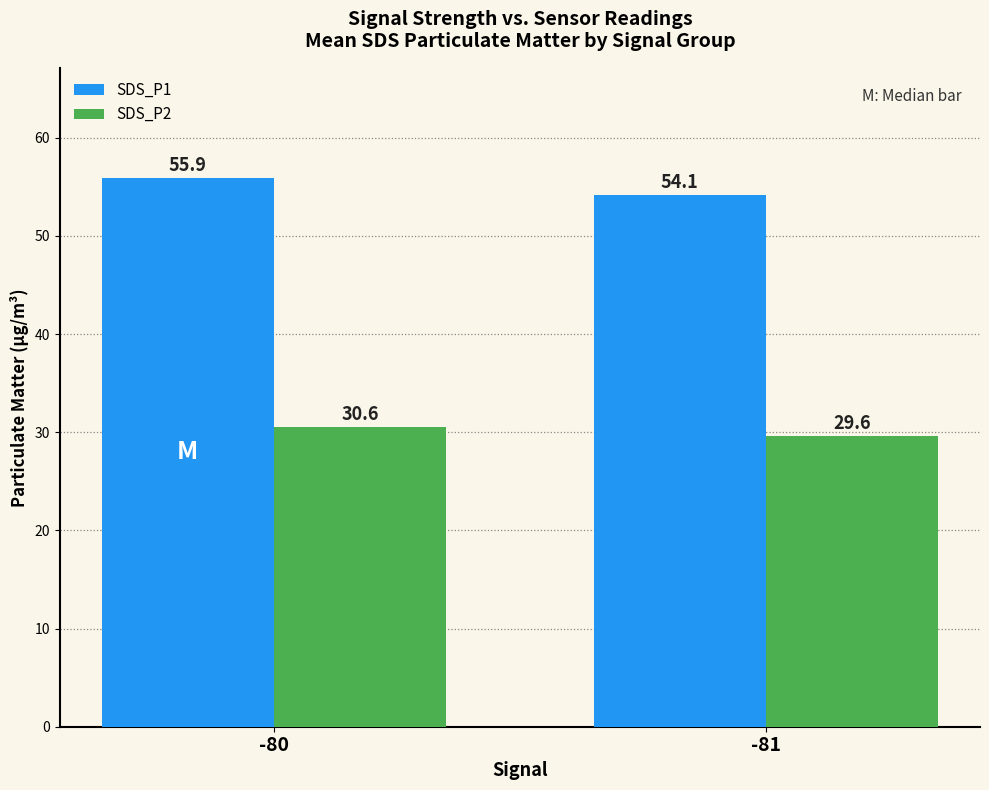

Between -80 and -81, which series saw the biggest shift?

SDS_P1